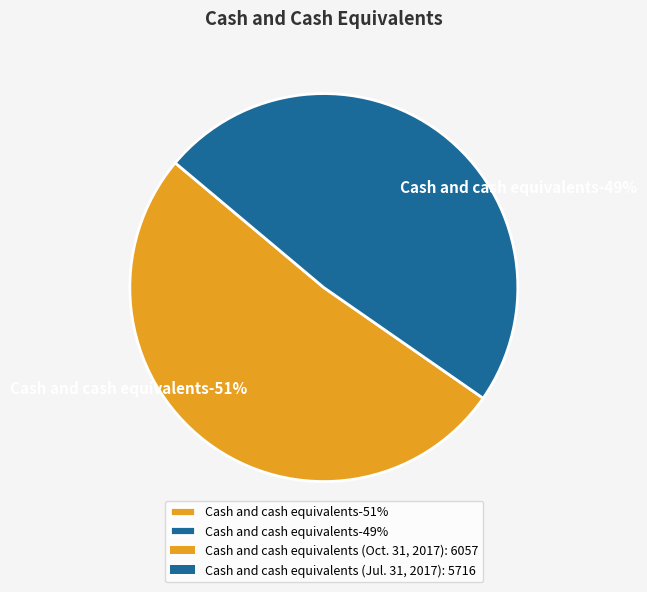

What is the change in value from Cash and cash equivalents (Oct. 31, 2017) to Cash and cash equivalents (Jul. 31, 2017)?

-341